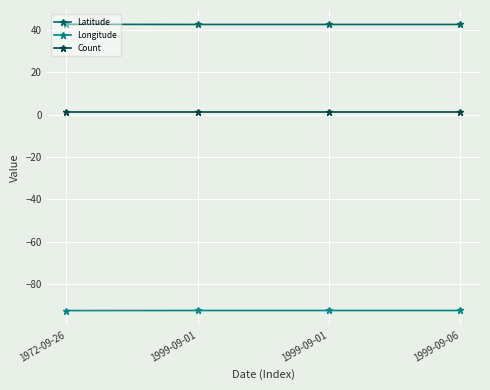

Is this an area chart (filled region under the line)?

No